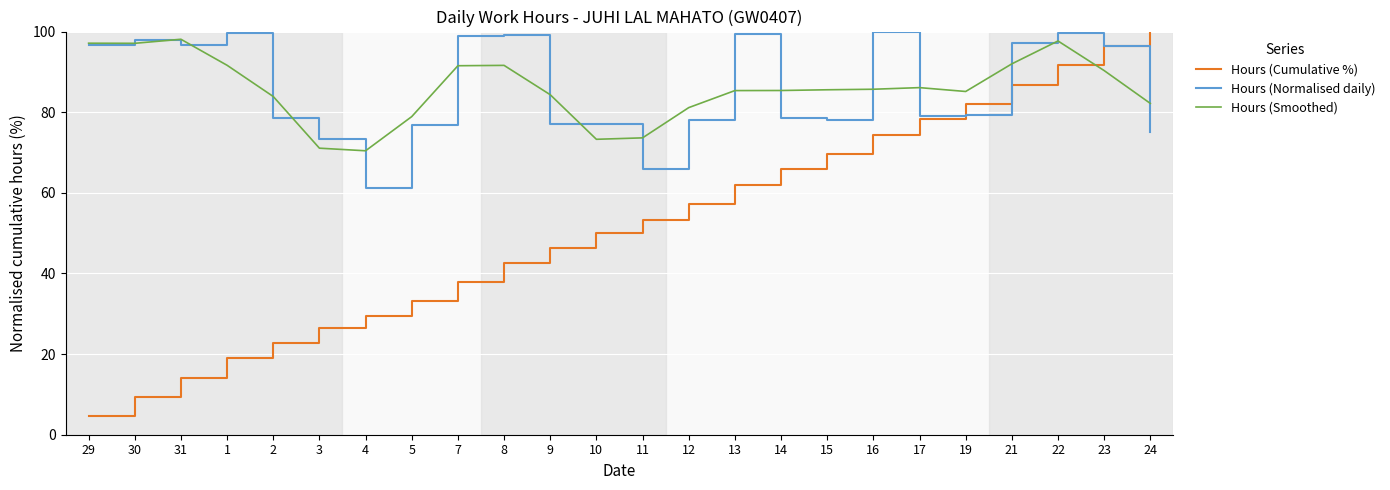

Which label corresponds to the smallest value in the chart?

29